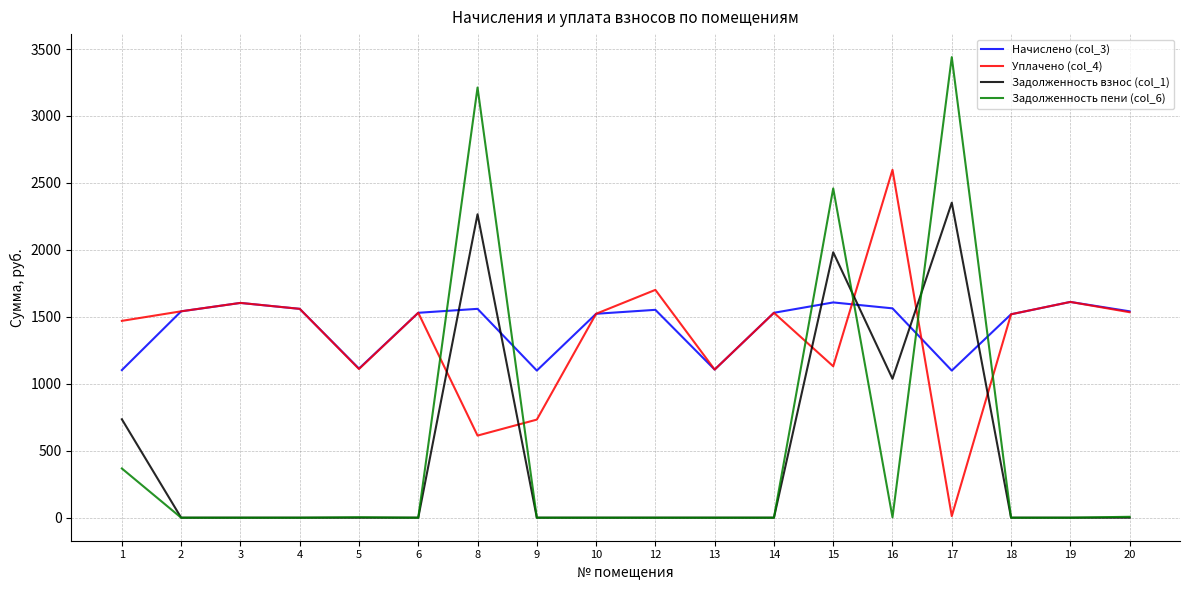

The value of Задолженность взнос (col_1) at 20 is 0.0. True or false?

True